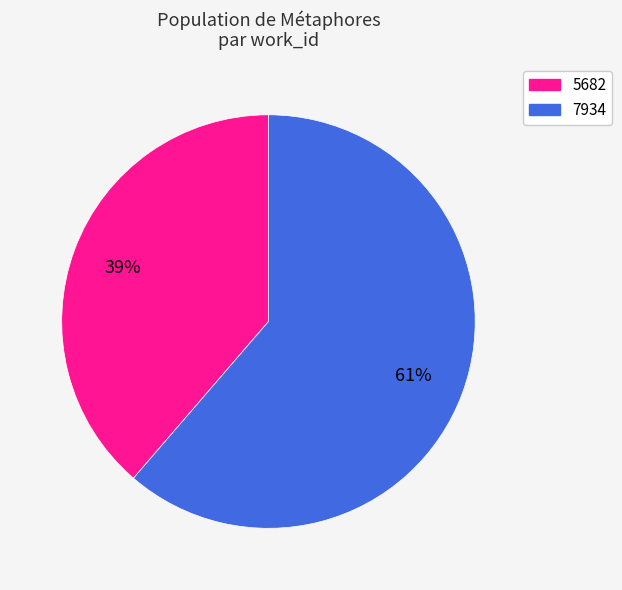

True or false: 5682 accounts for 39% of the total.

True